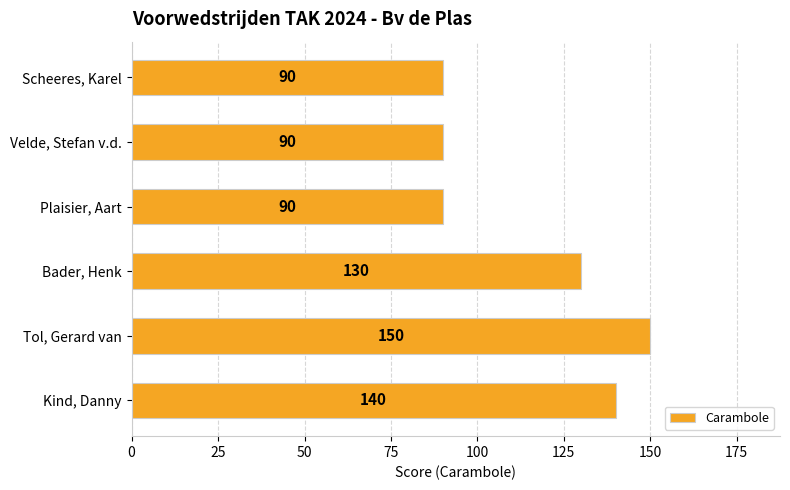

What is the change in value from Bader, Henk to Scheeres, Karel?

-40